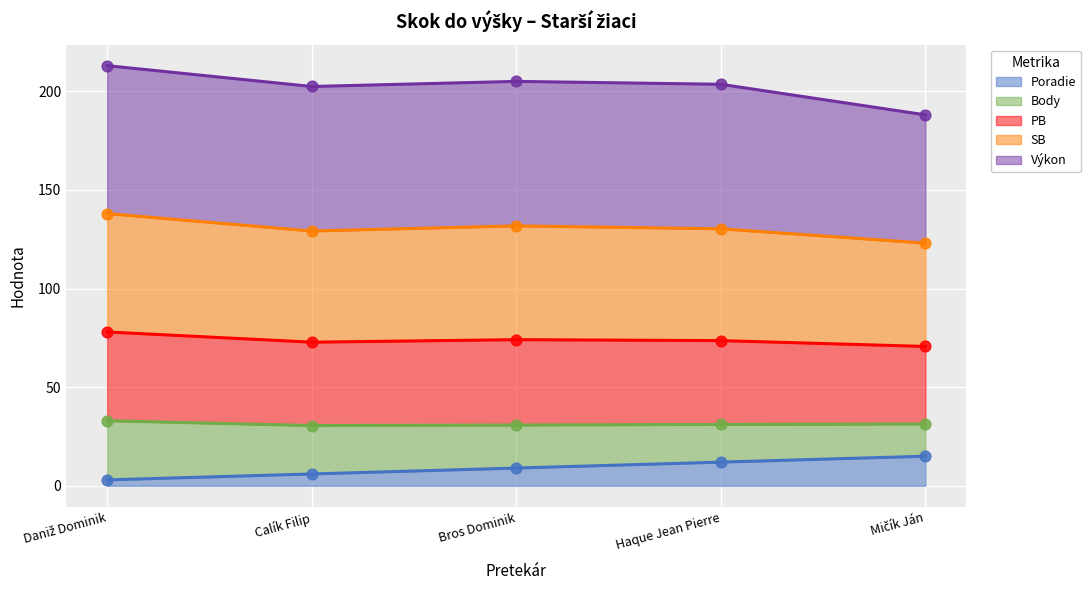

At which category is the sum across all series the highest?

Daniž Dominik